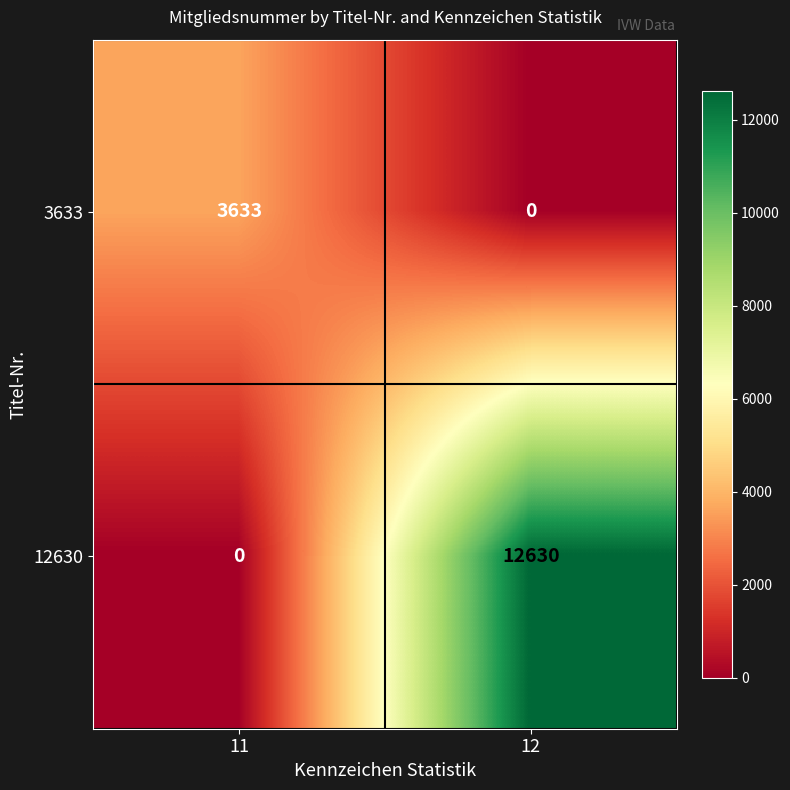

What is the approximate value of 3633 at 11, to the nearest 50?

3650